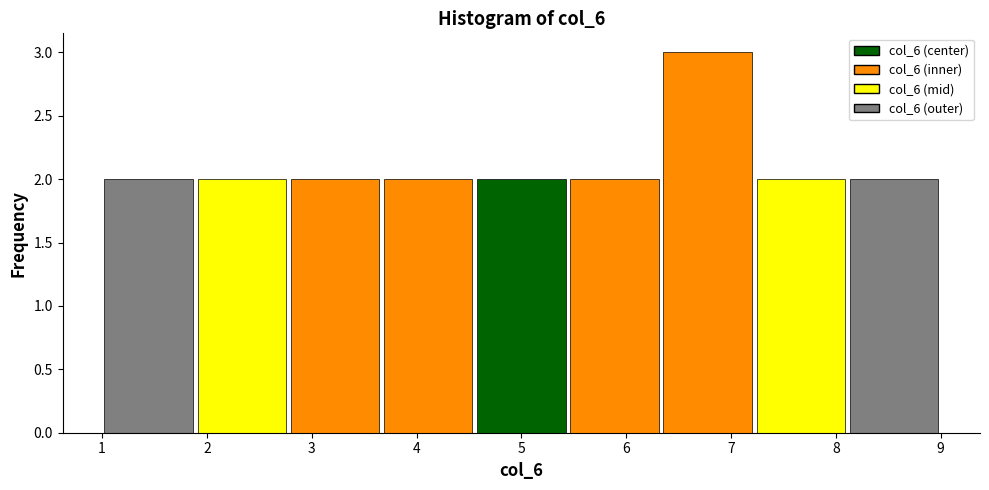

Reading left to right, list every bar in this chart as the range it spans on the x-axis followed by its height. Neither the bar edges nor the heights are printed on the chart, so give them approximately, as read against the axes.

1.0 to 1.9: 2
1.9 to 2.8: 2
2.8 to 3.7: 2
3.7 to 4.6: 2
4.6 to 5.4: 2
5.4 to 6.3: 2
6.3 to 7.2: 3
7.2 to 8.1: 2
8.1 to 9.0: 2